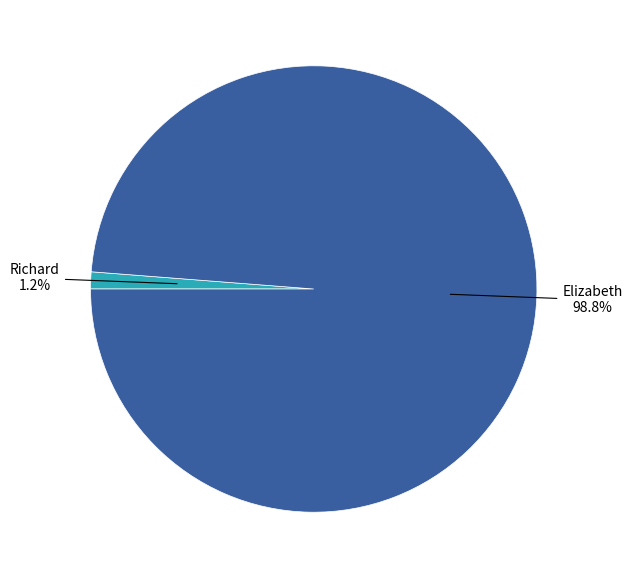

To the nearest percent, what percentage of the pie is Elizabeth?

99%